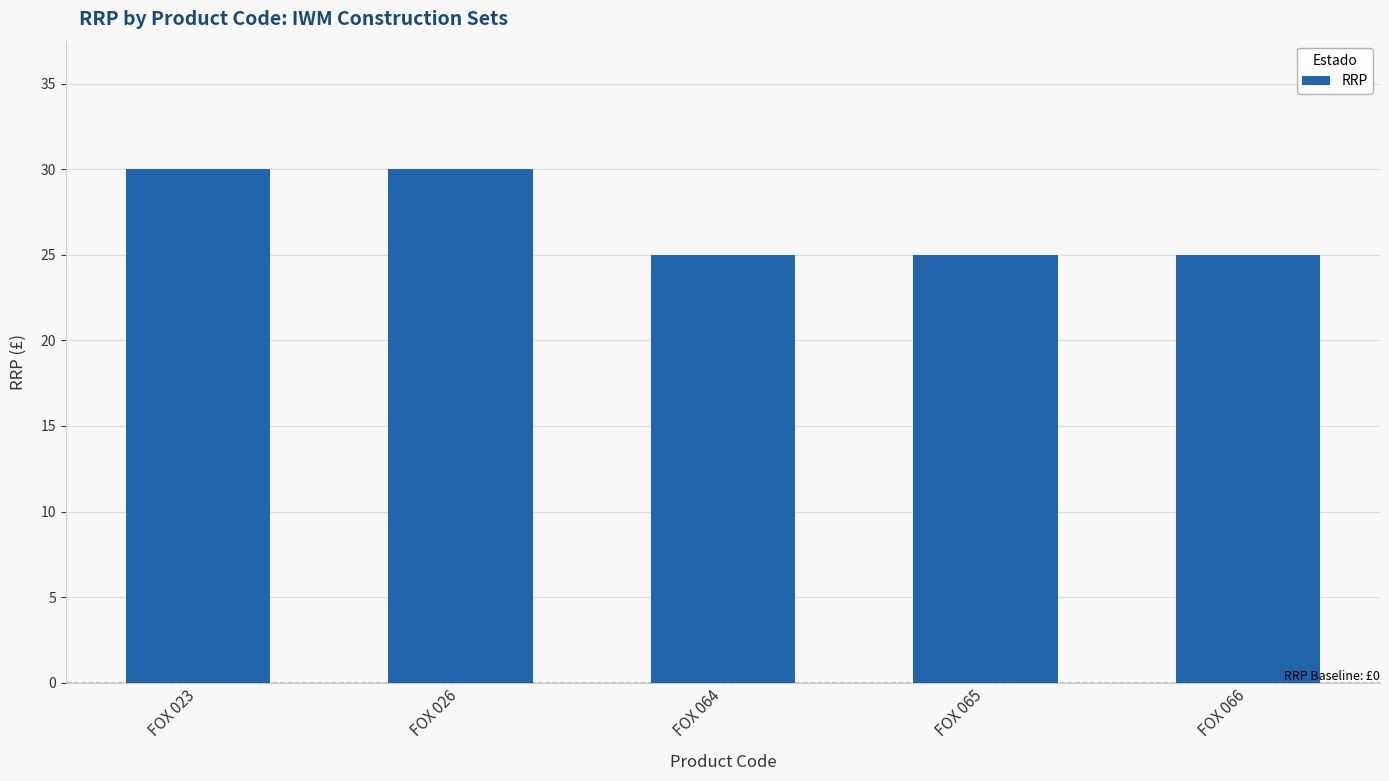

How many data points does each series have?

5